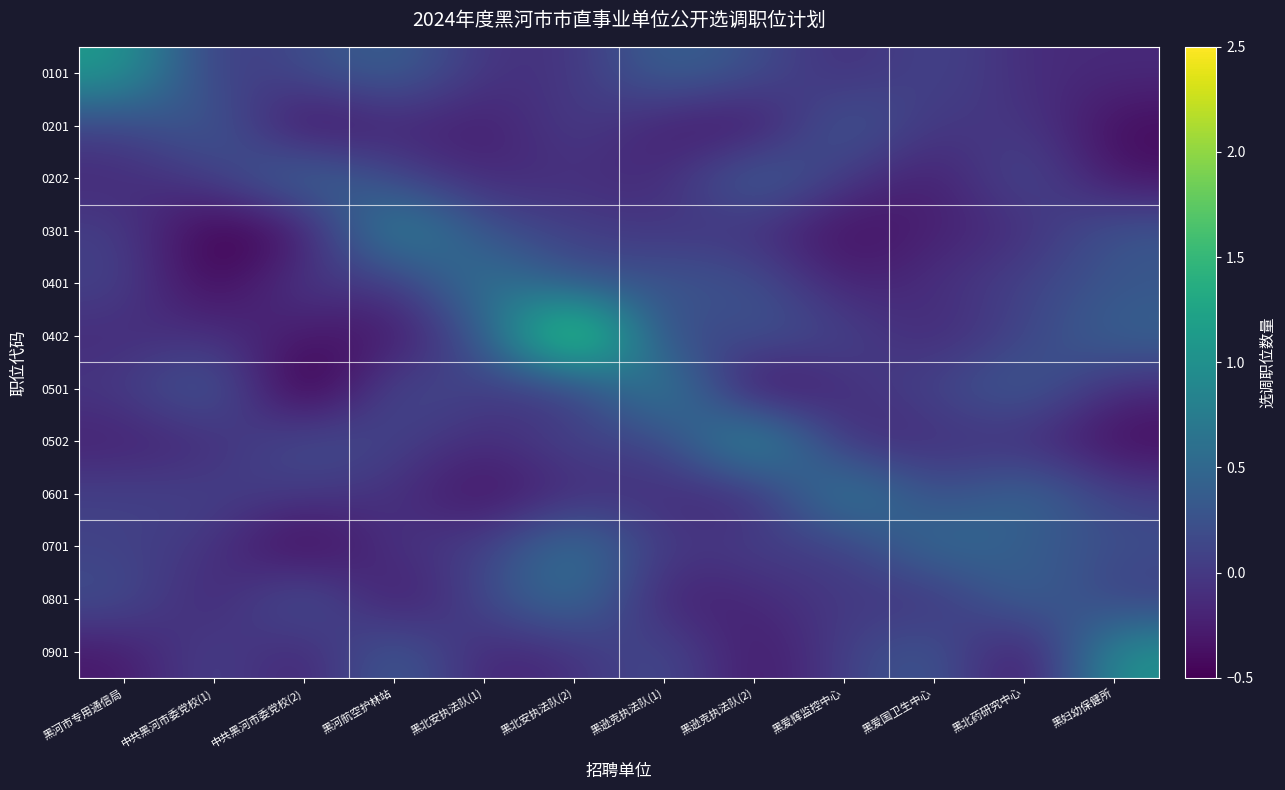

What is the total value across all series at 黑北安执法队(1)?

0.1